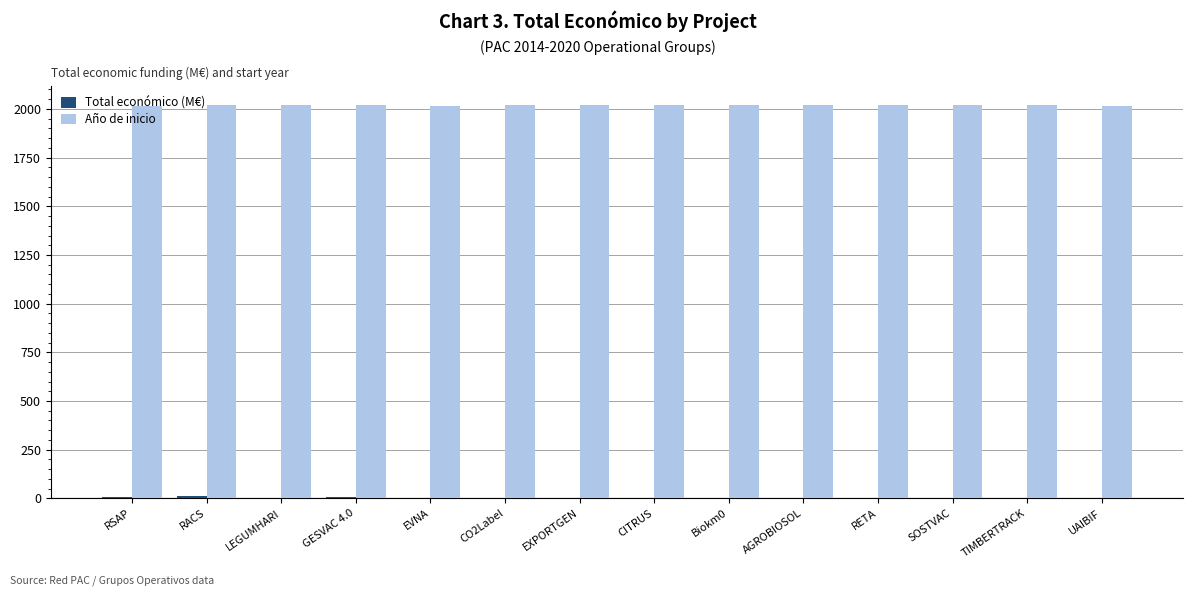

Which series has the largest total across all categories?

Año de inicio